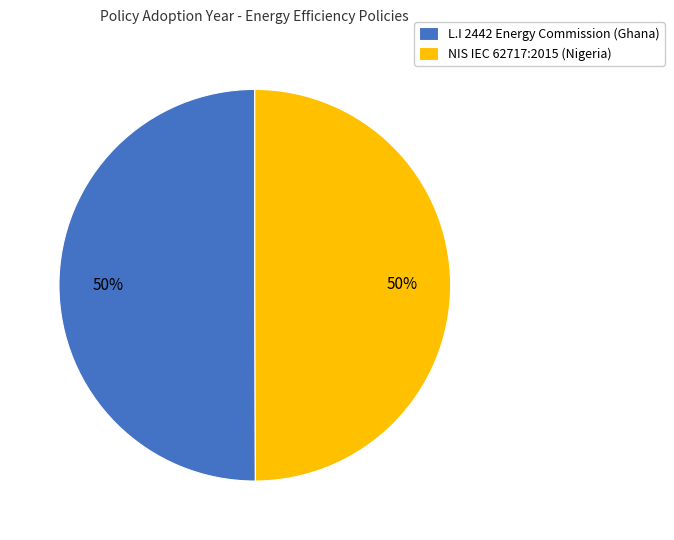

What percentage is the L.I 2442 Energy Commission (Ghana) slice, to the nearest percent?

50%